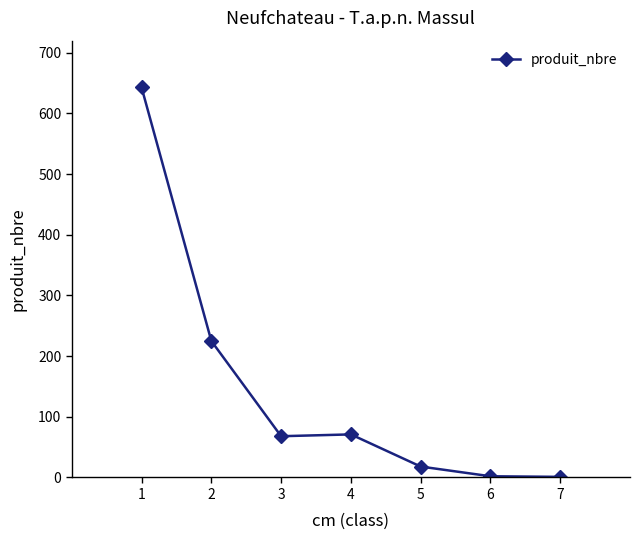

What is the maximum value shown in the chart?

643